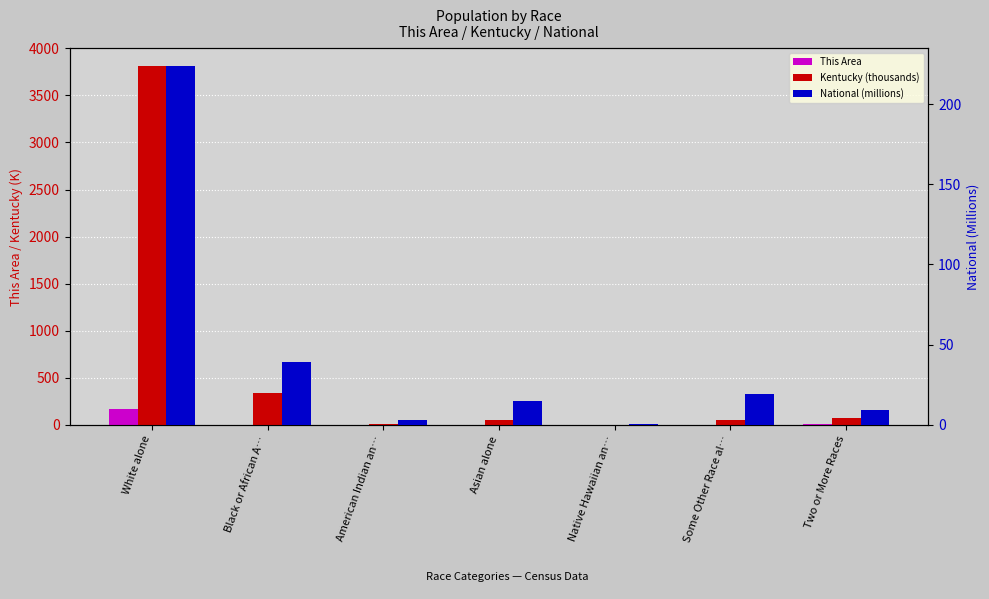

Reading left to right, what are all the values shown in this chart?

This Area: White alone=174.0	Black or African A…=3.0	American Indian an…=0.0	Asian alone=0.0	Native Hawaiian an…=0.0	Some Other Race al…=0.0	Two or More Races=8.0
Kentucky (thousands): White alone=3809.5	Black or African A…=337.5	American Indian an…=10.1	Asian alone=48.9	Native Hawaiian an…=2.5	Some Other Race al…=55.6	Two or More Races=75.2
National (millions): White alone=223.6	Black or African A…=38.9	American Indian an…=2.9	Asian alone=14.7	Native Hawaiian an…=0.5	Some Other Race al…=19.1	Two or More Races=9.0